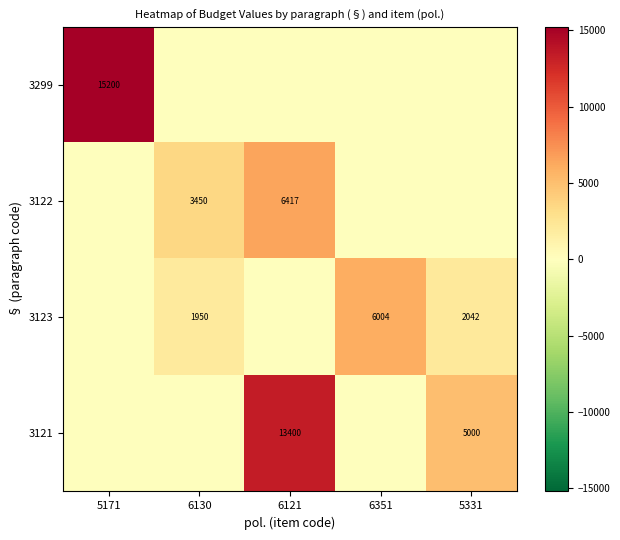

What is the sum of the 3123 values at 6351 and 6130?

7954